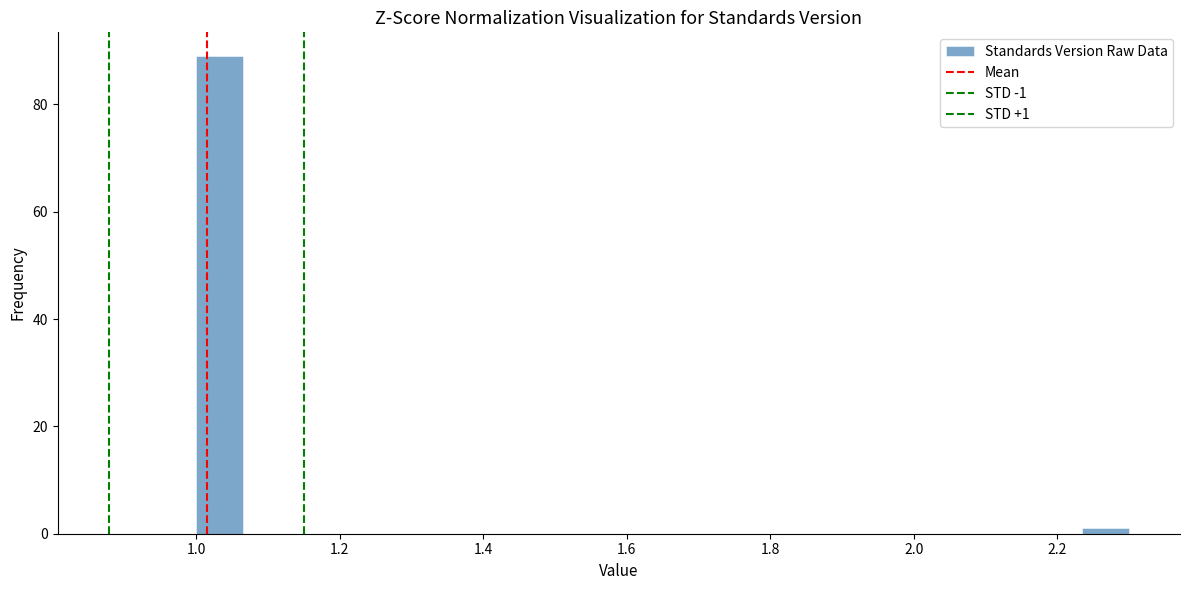

Around what value on the x-axis is the tallest bar? Give the approximate position of its centre, as read against the axis.

1.04